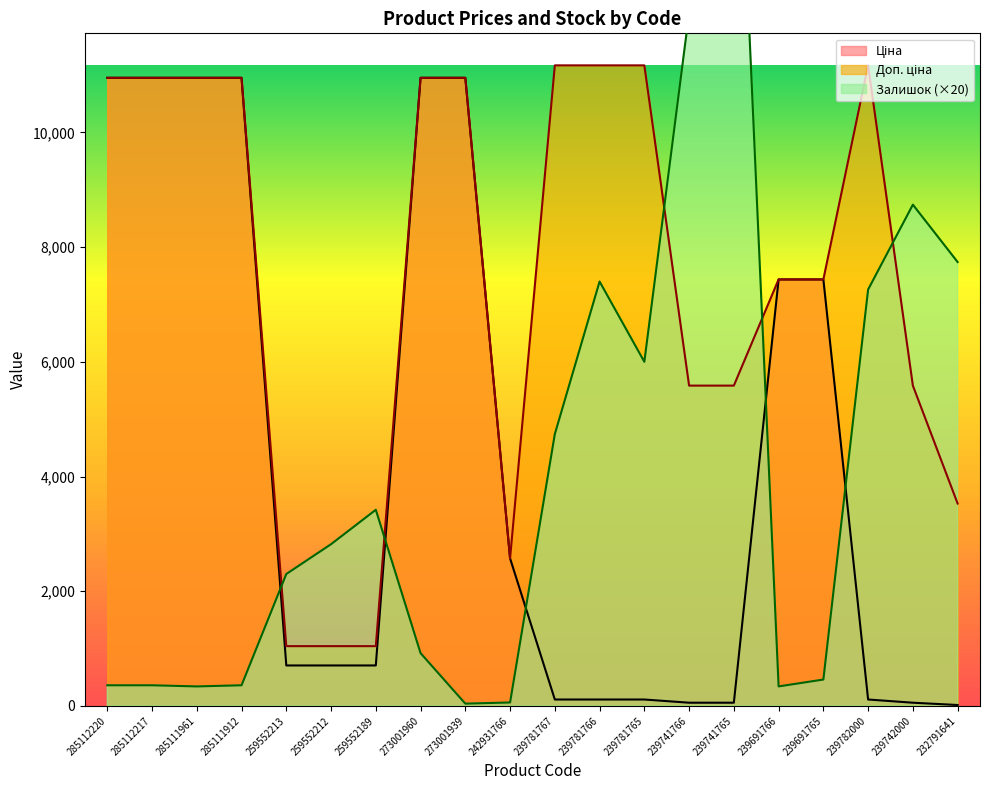

Rank the series by their maximum value, from lowest to highest.

Ціна, Доп. ціна, Залишок